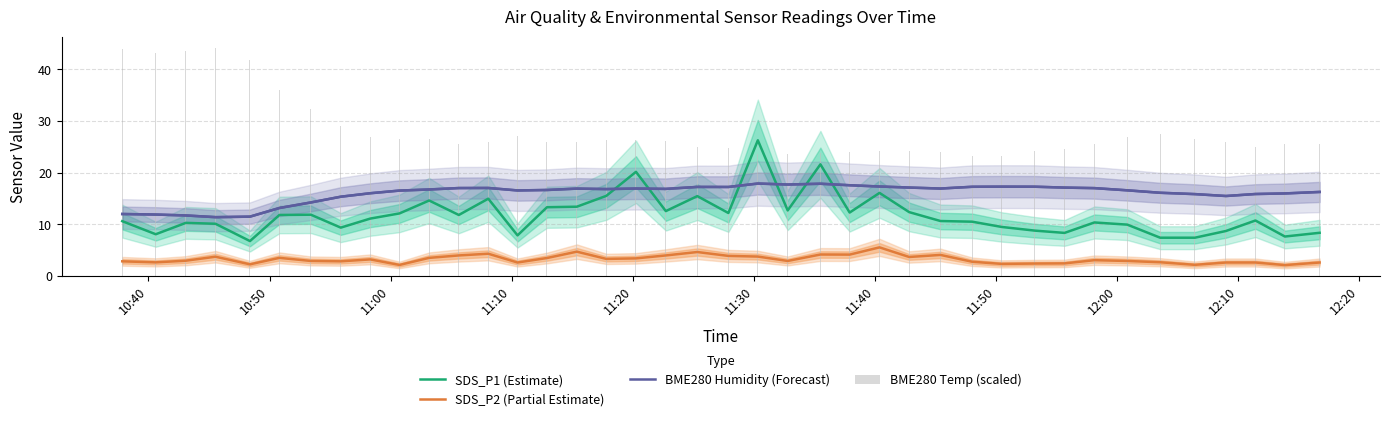

What are all the series names shown in the legend?

SDS_P1 (Estimate), SDS_P2 (Partial Estimate), BME280 Humidity (Forecast), BME280 Temp (scaled)